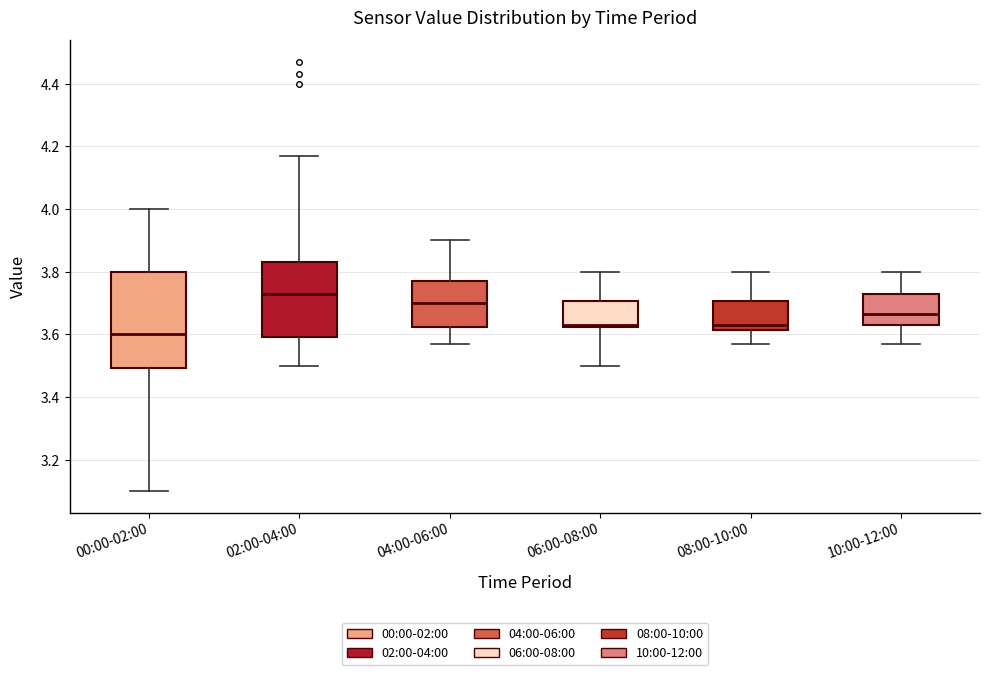

Reading left to right, read every box against the y-axis: the position of its median line, the range the box covers, and the ends of its whiskers. The values are not printed on the chart, so give them approximately, as read against the axis.

00:00-02:00: median 3.60, box 3.50 to 3.80, whiskers 3.10 to 4.00
02:00-04:00: median 3.74, box 3.60 to 3.84, whiskers 3.50 to 4.18
04:00-06:00: median 3.70, box 3.62 to 3.78, whiskers 3.58 to 3.90
06:00-08:00: median 3.64, box 3.62 to 3.70, whiskers 3.50 to 3.80
08:00-10:00: median 3.64, box 3.62 to 3.70, whiskers 3.58 to 3.80
10:00-12:00: median 3.66, box 3.64 to 3.74, whiskers 3.58 to 3.80